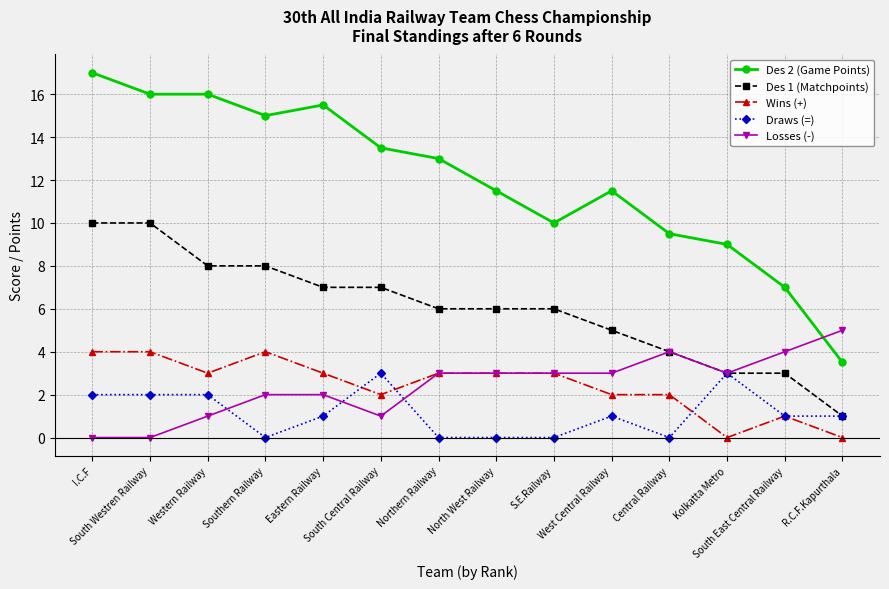

Does the chart have visible grid lines?

Yes